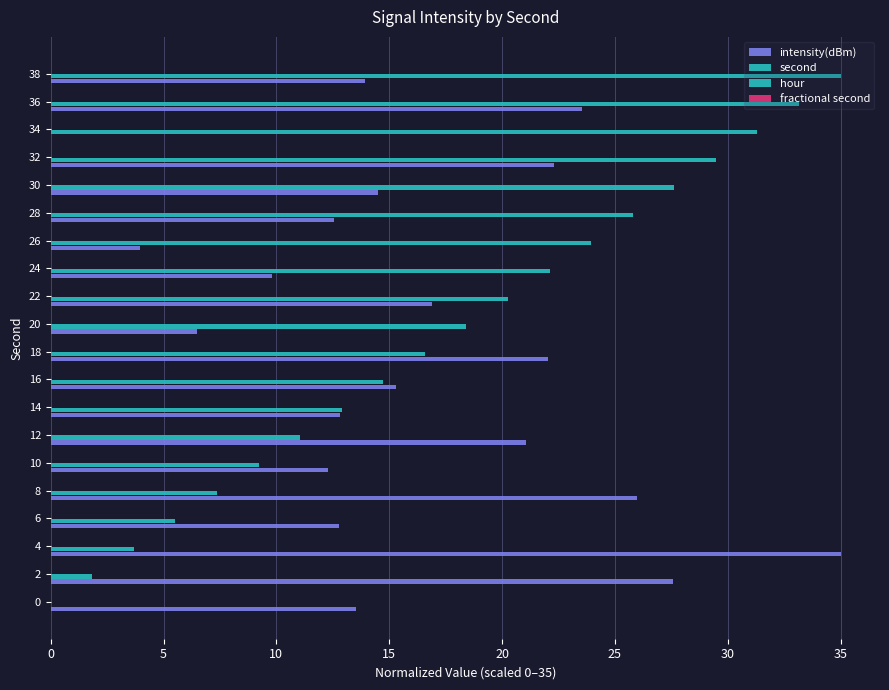

How many data points in second are above 18?

10